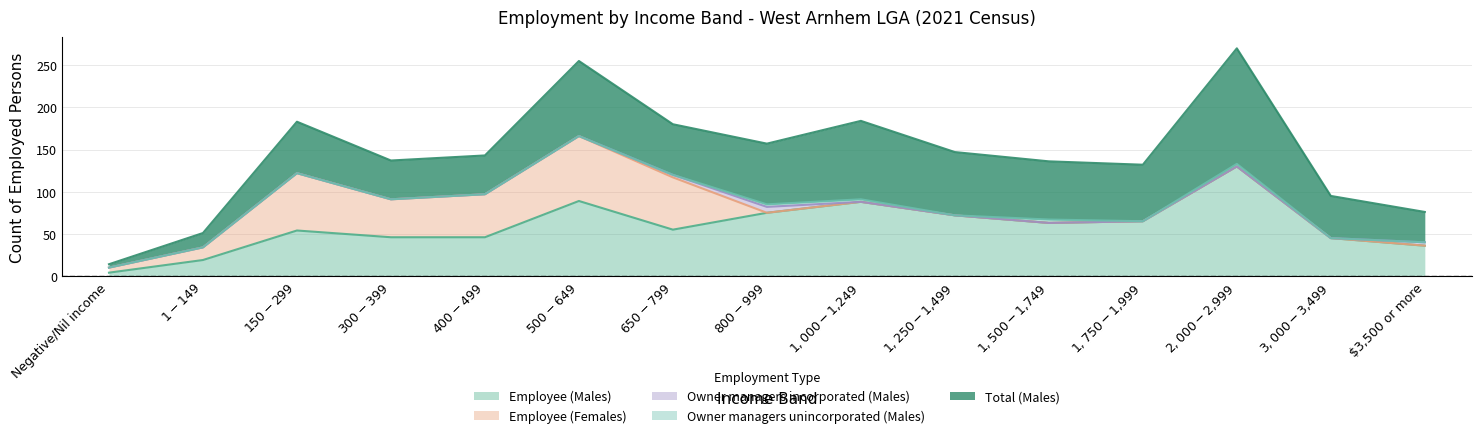

Does the chart display data point markers on the line(s)?

No